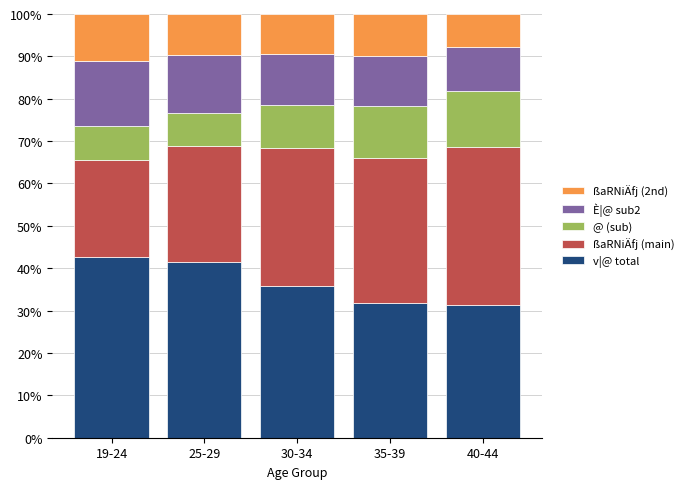

What is the total value across all series at 35-39?

100.0